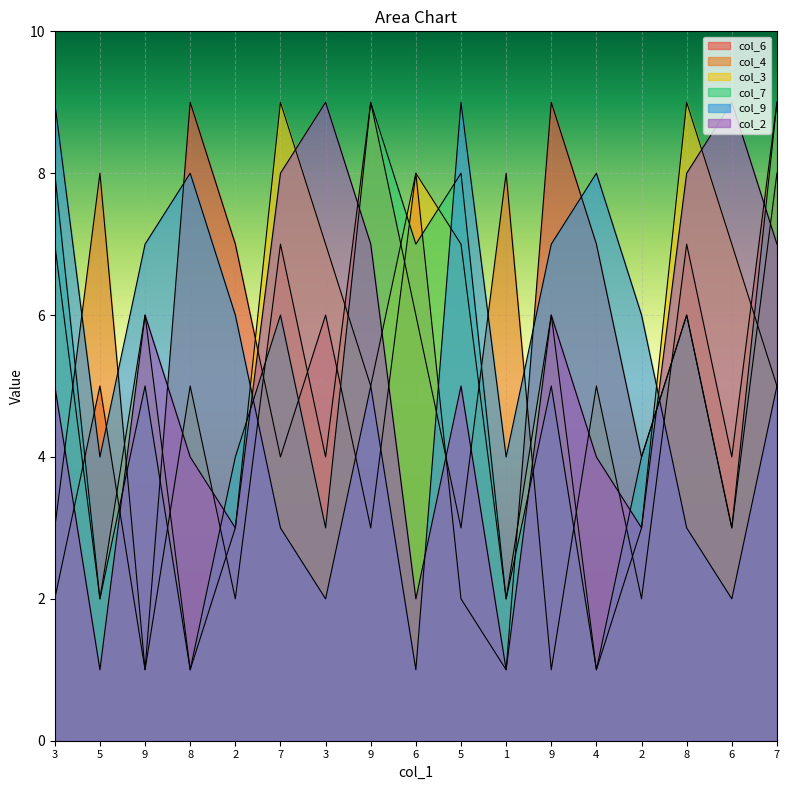

Reading left to right, what are all the values shown in this chart?

col_6: 3=2	5=5	9=1	8=9	2=7	7=4	3=6	9=3	6=8	5=2	1=1	9=9	4=7	2=4	8=6	6=3	7=8
col_4: 3=3	5=8	9=1	8=5	2=2	7=7	3=4	9=9	6=6	5=3	1=8	9=1	4=5	2=2	8=7	6=4	7=9
col_3: 3=7	5=2	9=6	8=1	2=3	7=9	3=7	9=5	6=8	5=7	1=2	9=6	4=1	2=3	8=9	6=7	7=5
col_7: 3=8	5=2	9=5	8=1	2=4	7=6	3=3	9=9	6=7	5=8	1=2	9=5	4=1	2=4	8=6	6=3	7=9
col_9: 3=9	5=4	9=7	8=8	2=6	7=3	3=2	9=5	6=1	5=9	1=4	9=7	4=8	2=6	8=3	6=2	7=5
col_2: 3=5	5=1	9=6	8=4	2=3	7=8	3=9	9=7	6=2	5=5	1=1	9=6	4=4	2=3	8=8	6=9	7=7